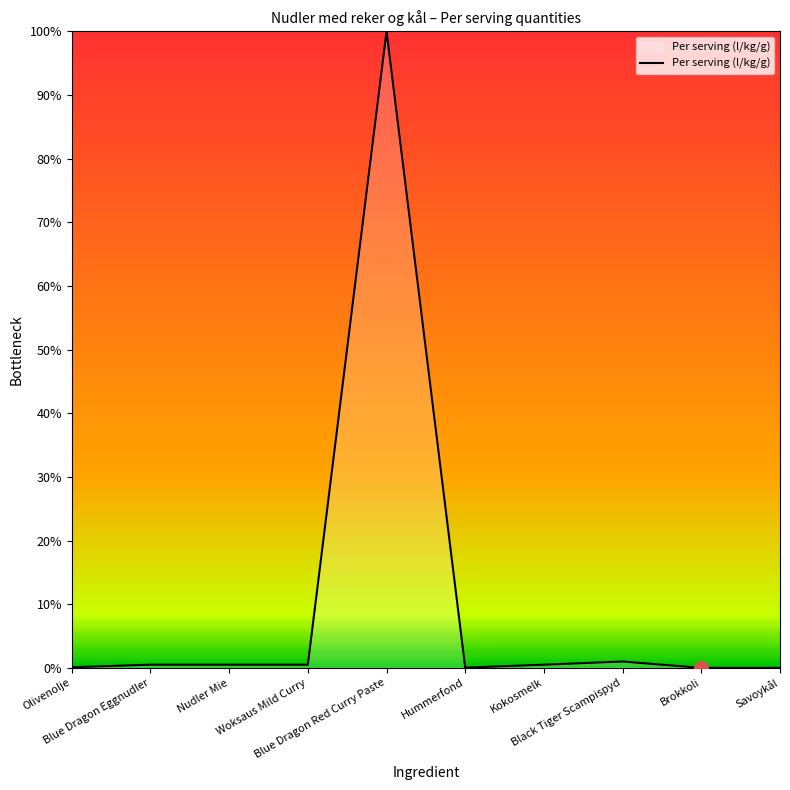

How many categories are shown in the chart?

10